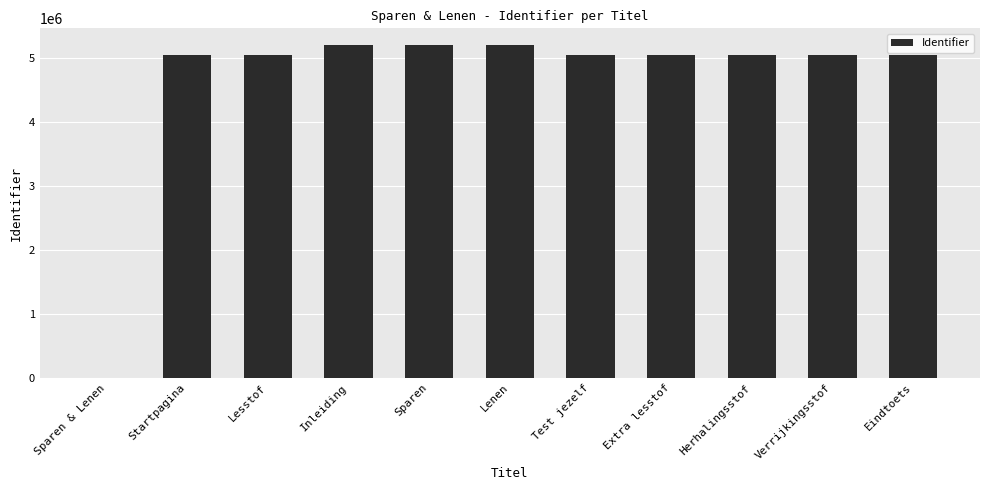

Approximately how many times larger is the value at Lenen compared to Sparen?

1.0